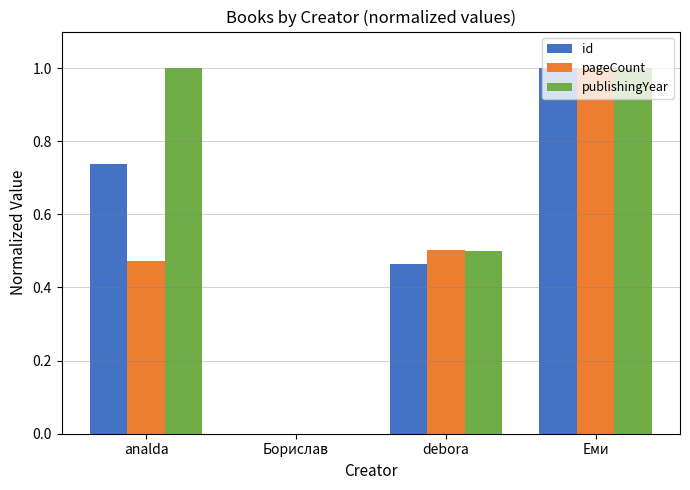

What is the sum of the id values at analda and debora?

1.2